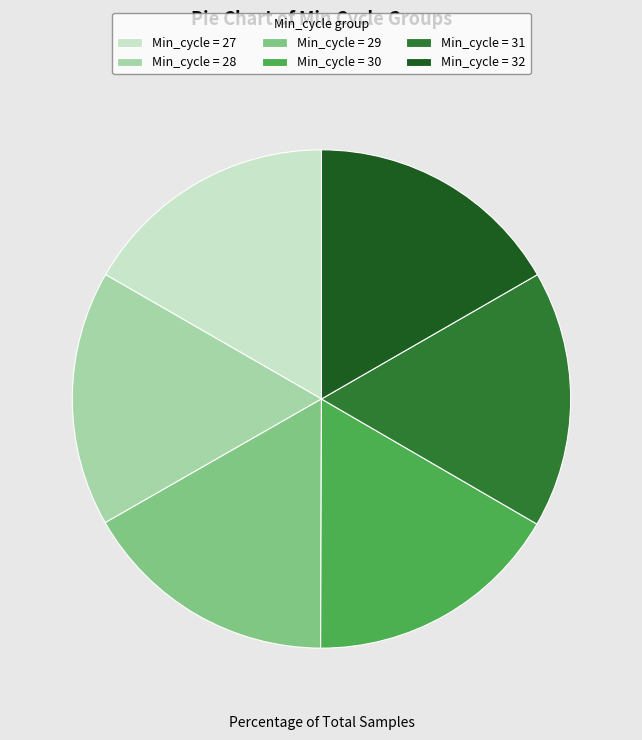

Is there any slice that represents more than half of the pie?

No